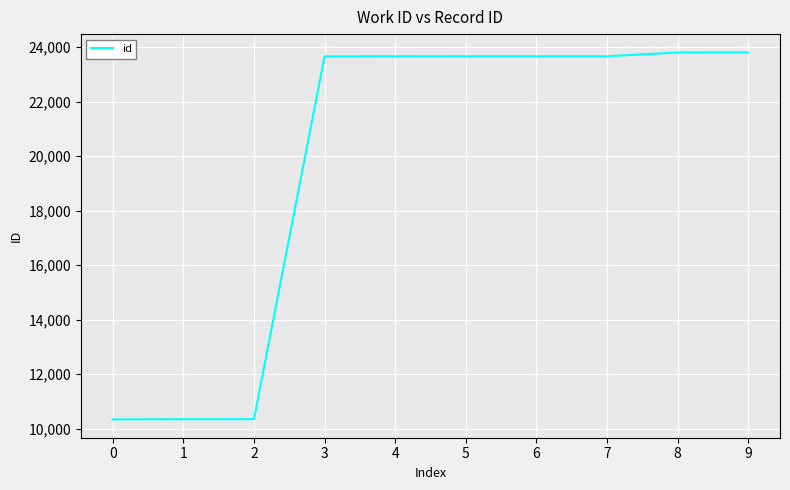

How many lines are shown in the chart?

1